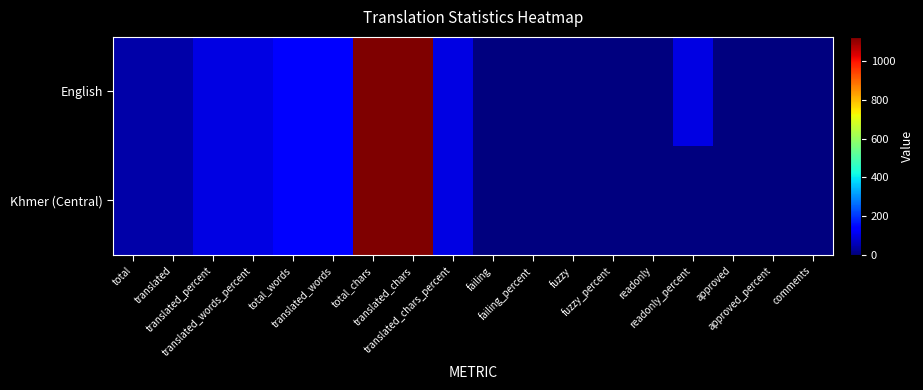

Which label corresponds to the largest value in the chart?

total_chars